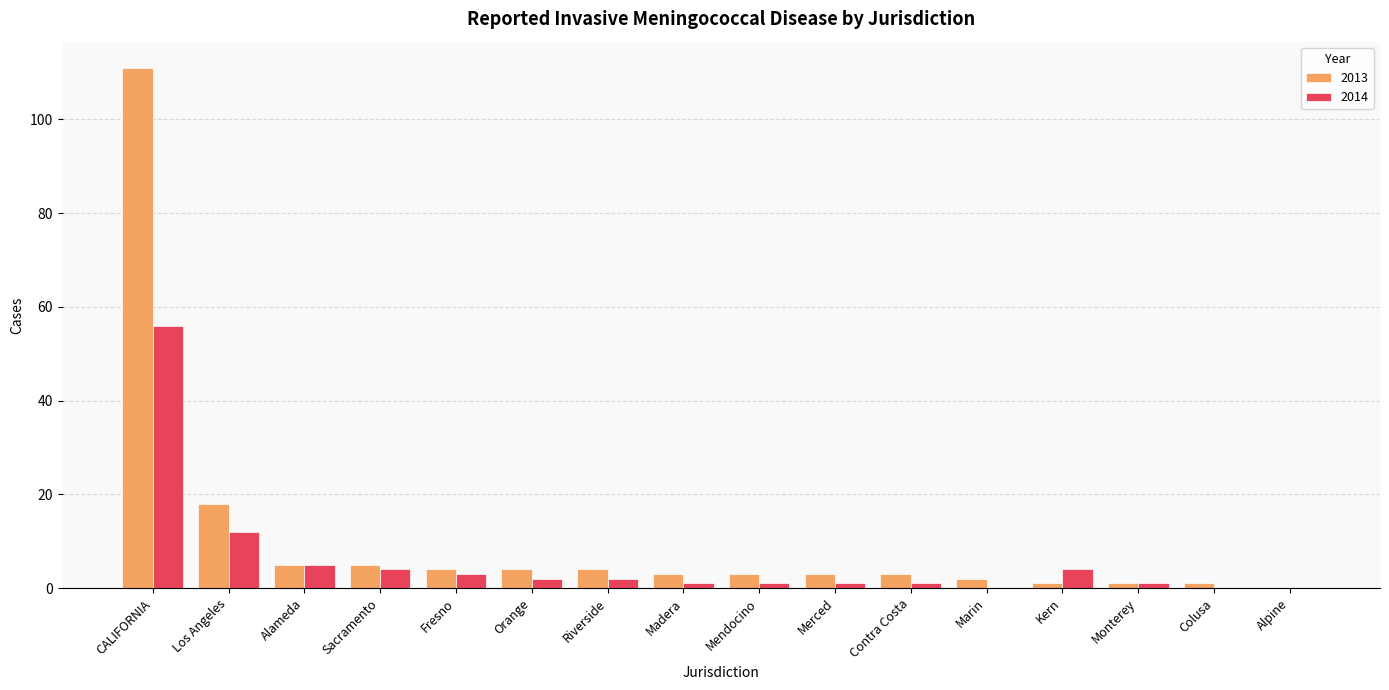

Is the value of 2014 at Alameda greater than the value of 2013 at Monterey?

Yes